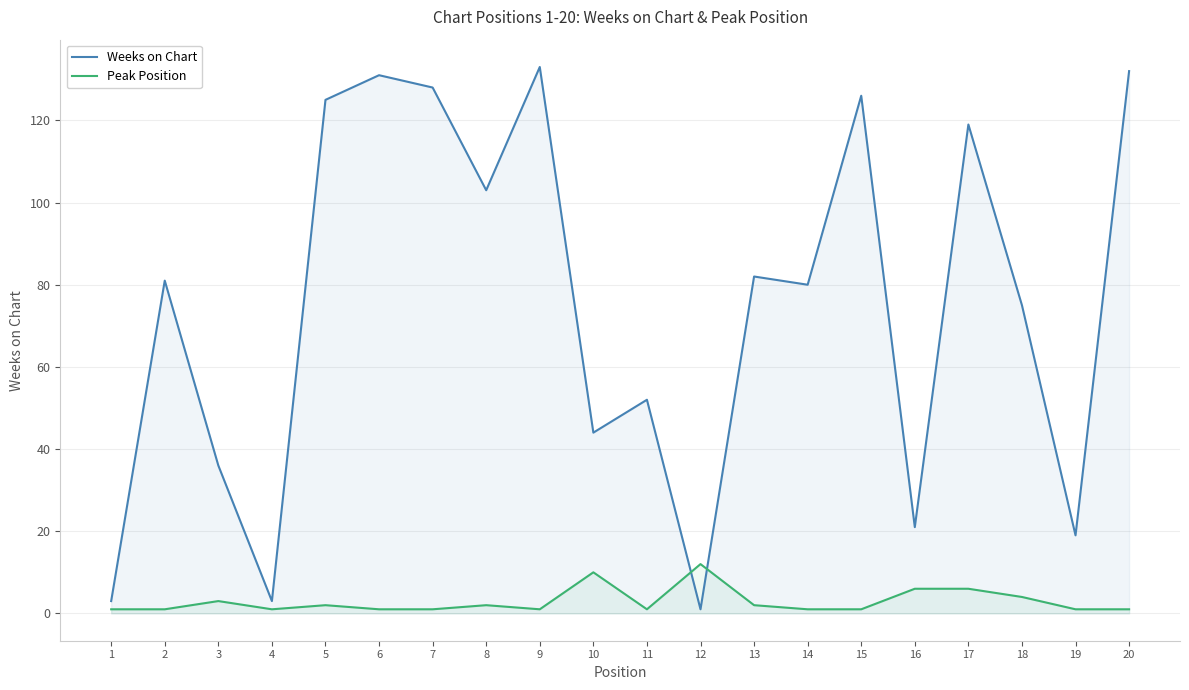

At 13, list the series in order from largest to smallest.

Weeks on Chart, Peak Position